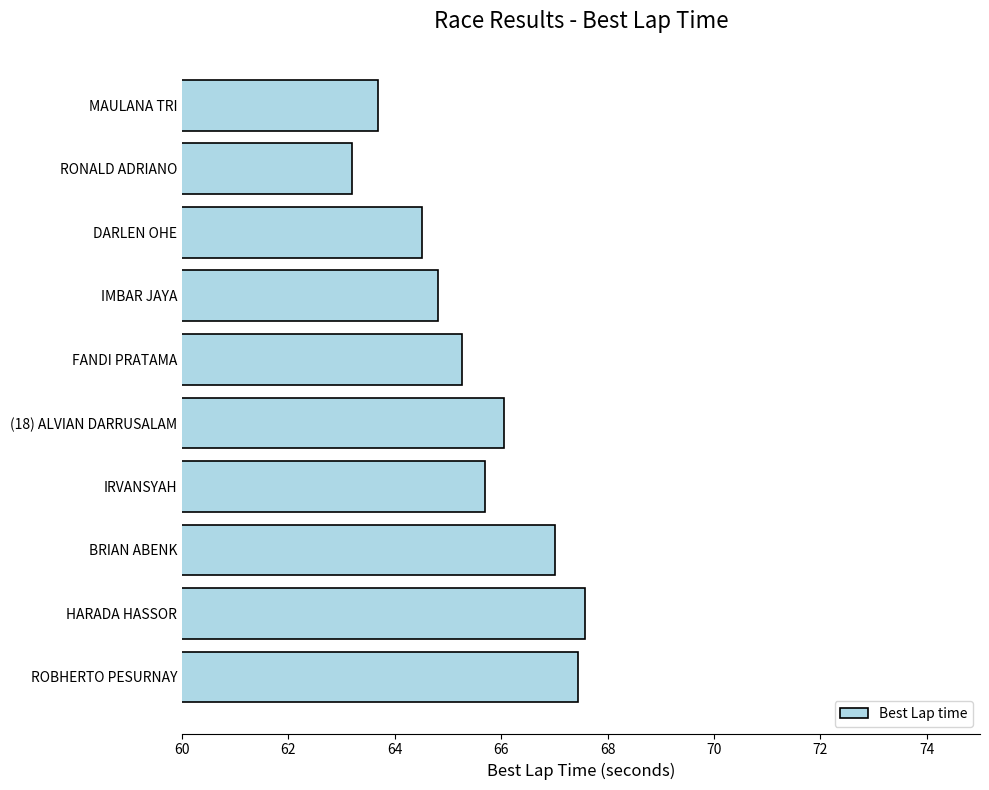

How many data points are less than 65?

4